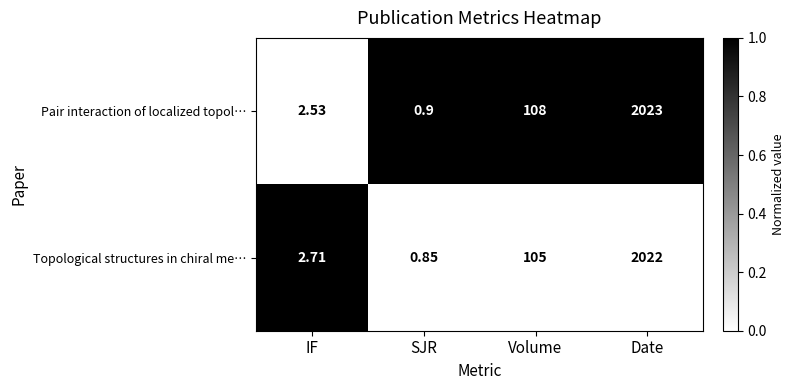

What is the total value across all series at Volume?

213.0